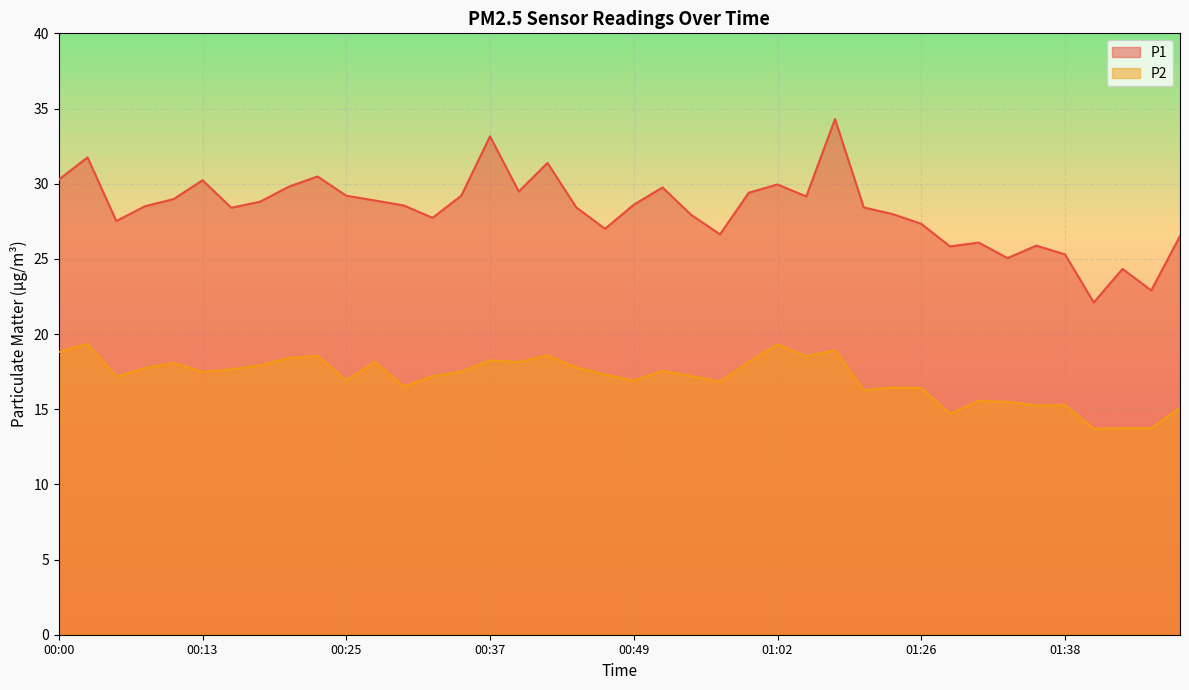

What are all the series names shown in the legend?

P1, P2